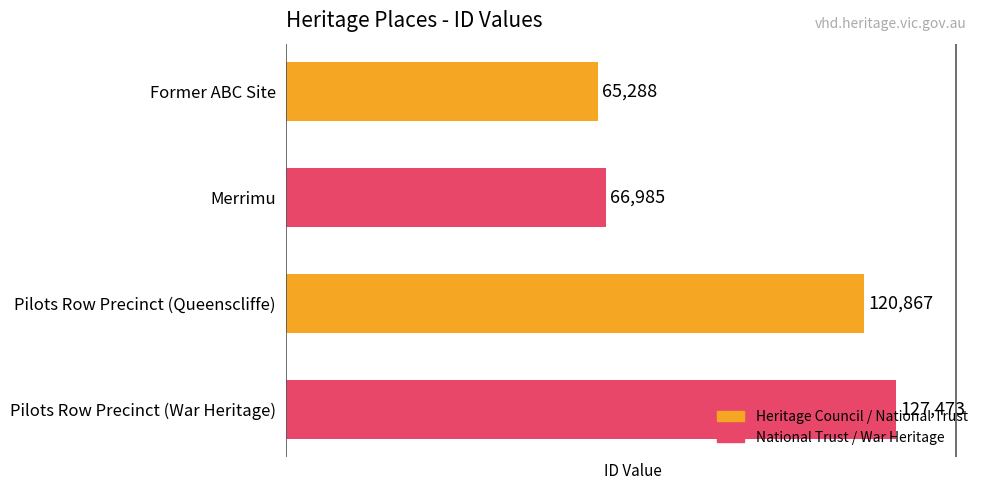

Rank the categories by value from lowest to highest.

Former ABC Site, Merrimu, Pilots Row Precinct (Queenscliffe), Pilots Row Precinct (War Heritage)